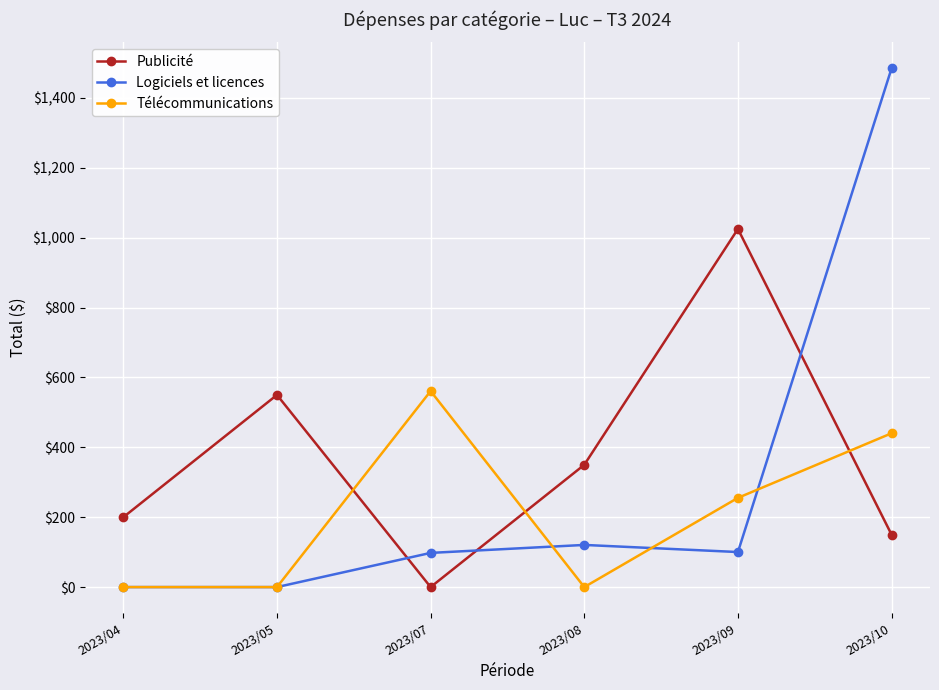

Which series has the largest total across all categories?

Publicité